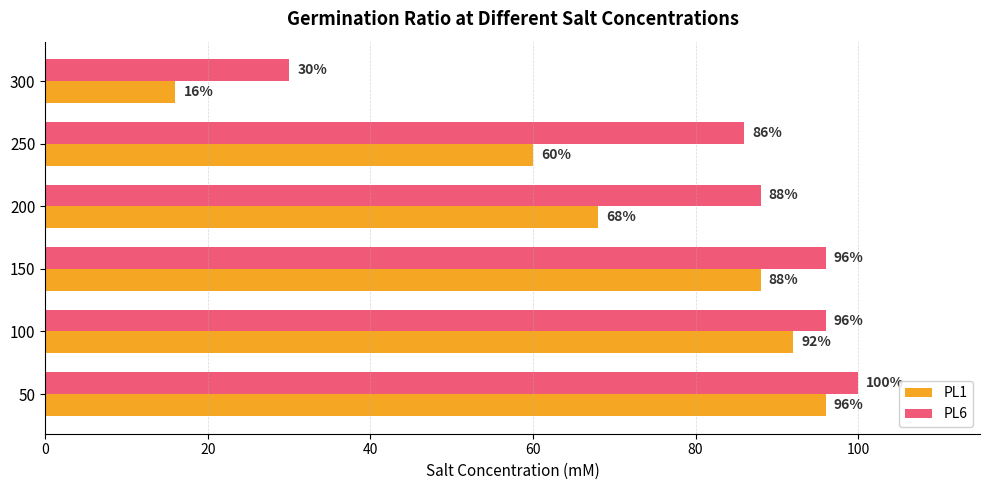

What is the total value across all series at 100?

188